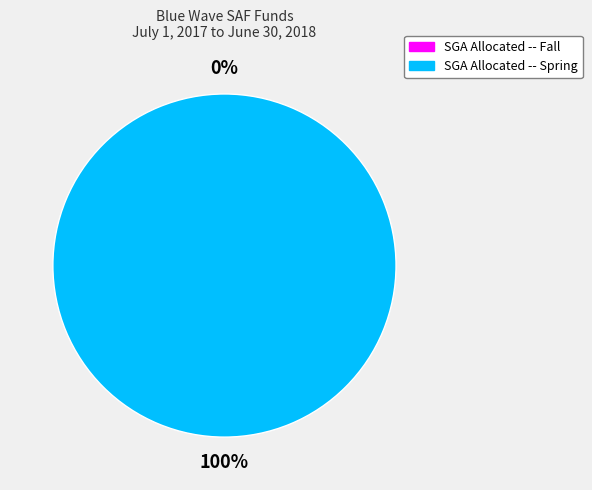

The SGA Allocated -- Spring slice represents 99% of the pie. True or false?

False